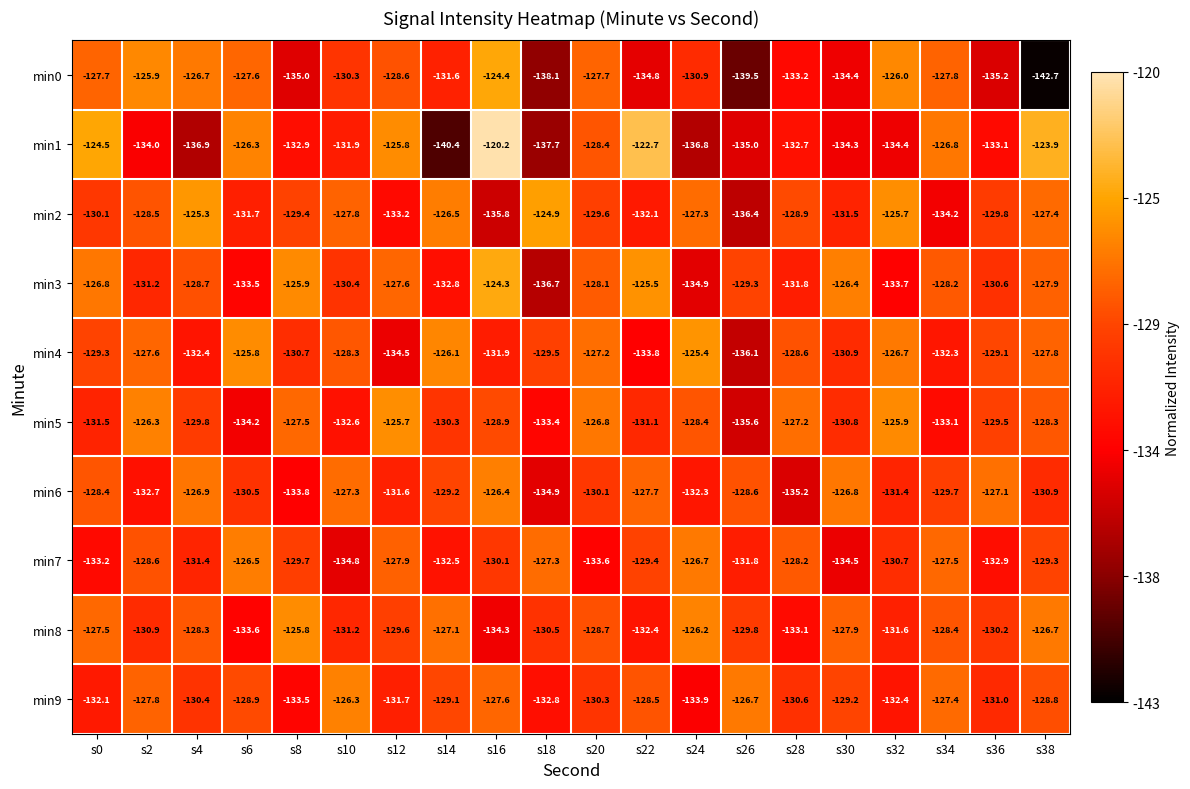

What is the average value of the min8 series?

-129.7